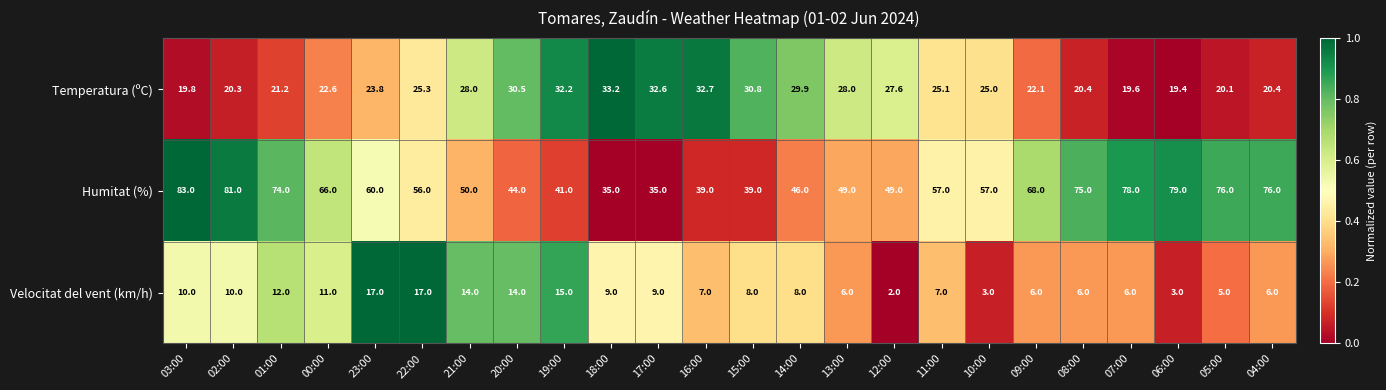

What is the difference between the highest and lowest values at 03:00?

73.0